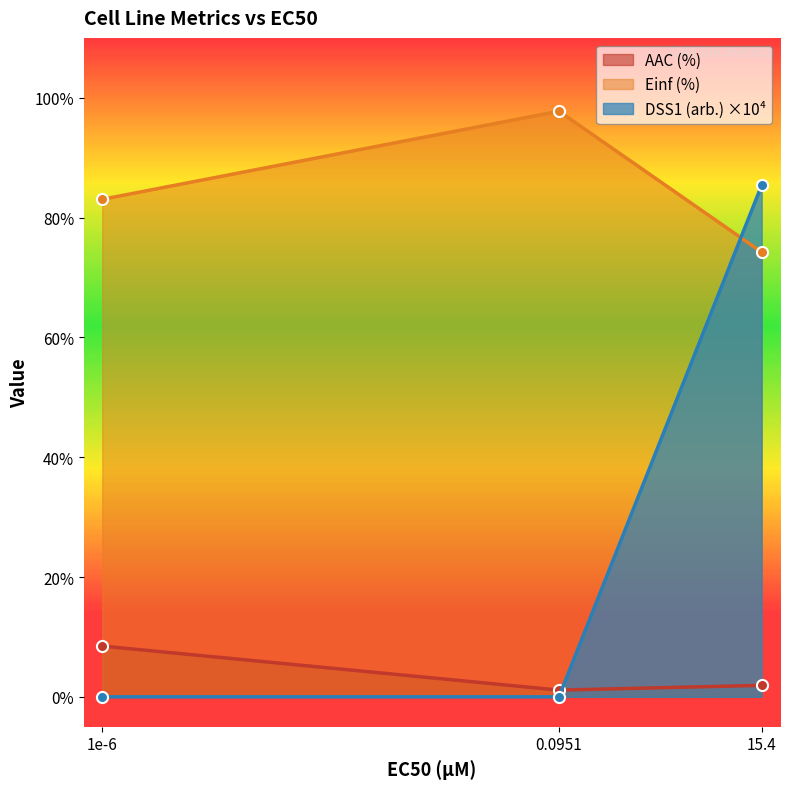

Is it true that Einf (%) equals 35.8 at 1e-6?

False